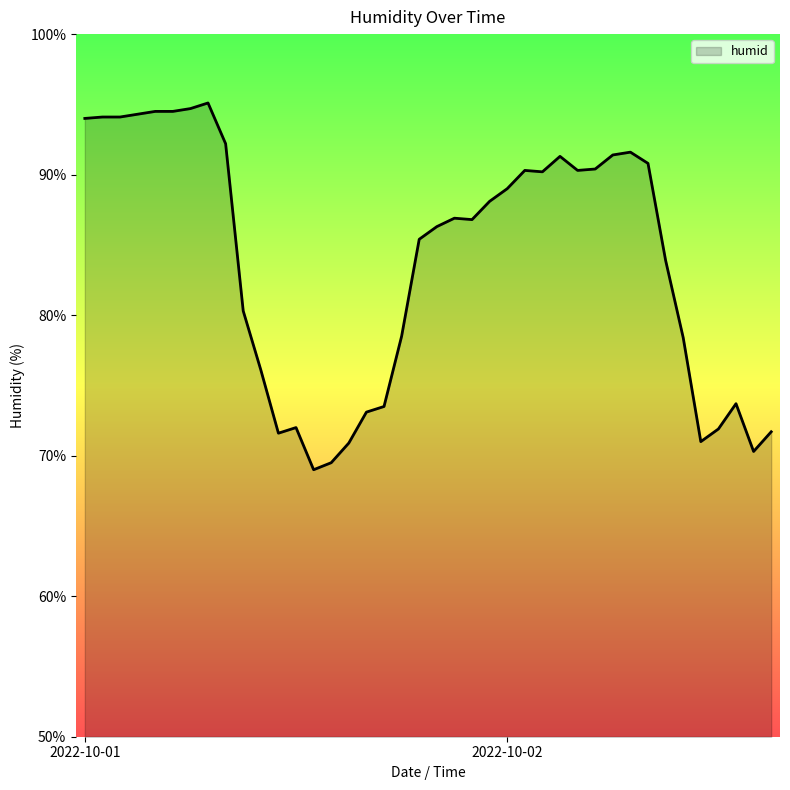

What is the difference between the maximum and minimum values?

26.1